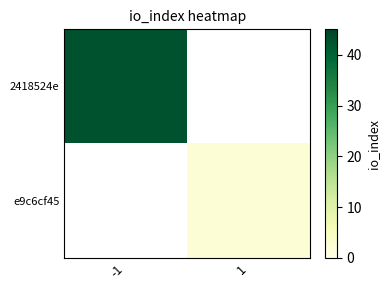

What is the maximum value for 2418524e?

43.0